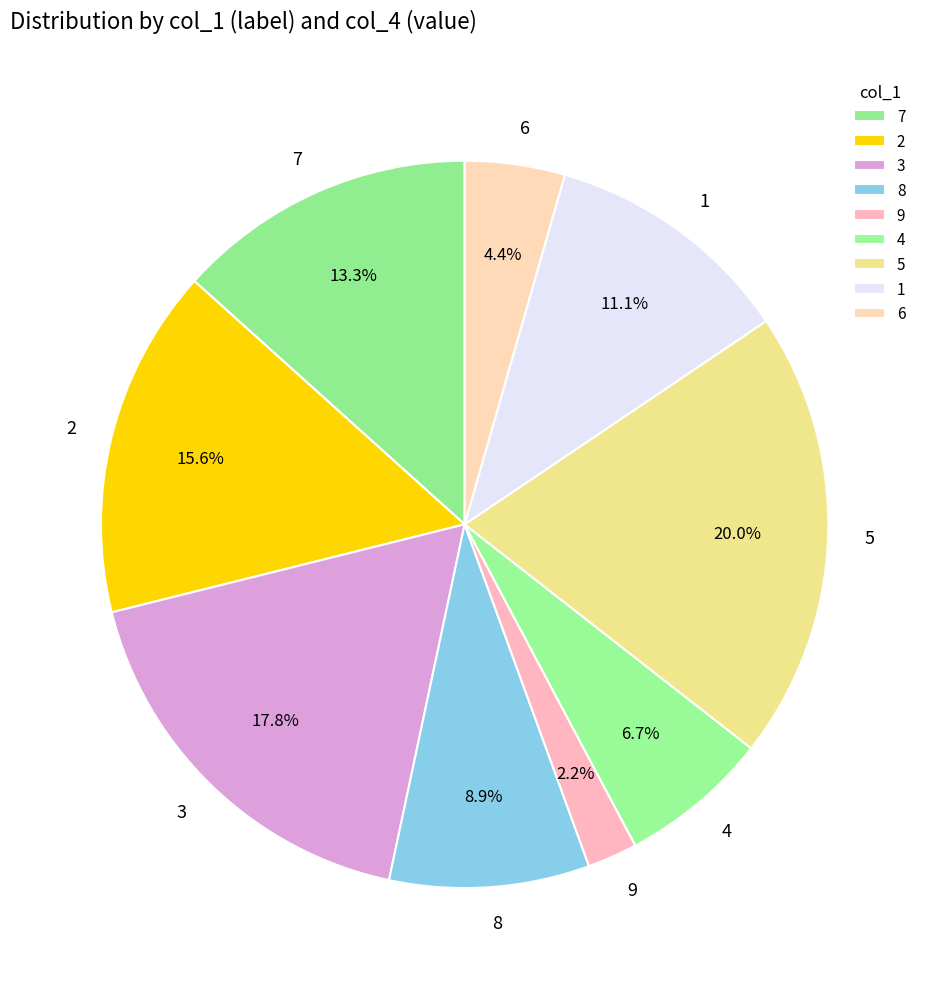

What portion of the pie excludes 9?

97.8%